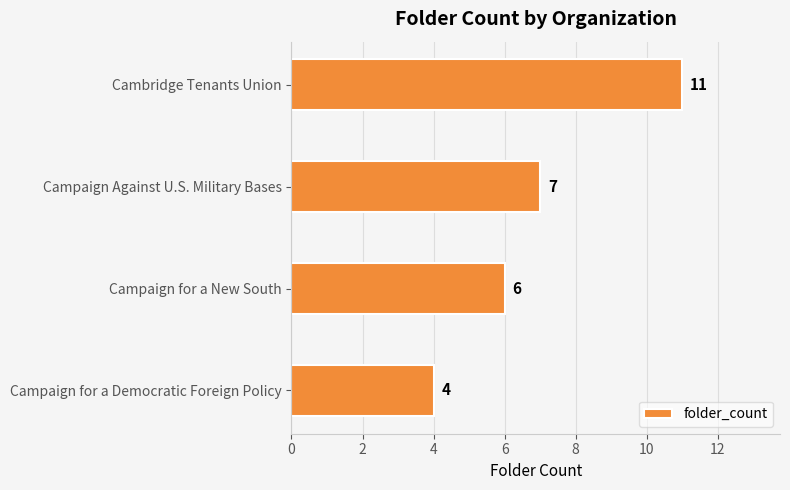

Which label corresponds to the smallest value in the chart?

Campaign for a Democratic Foreign Policy